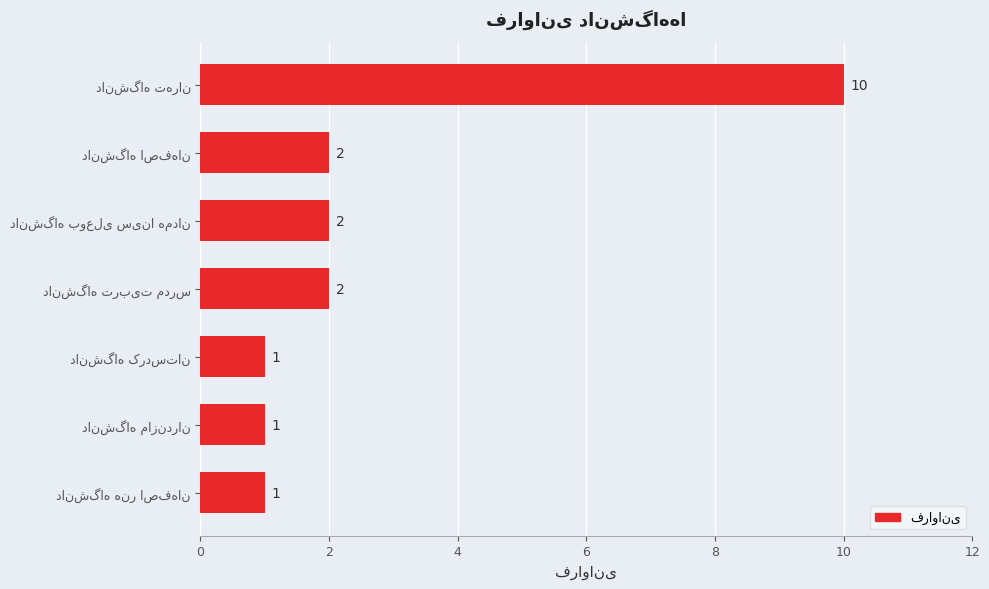

What is the value of the 5th bar from the top?

1